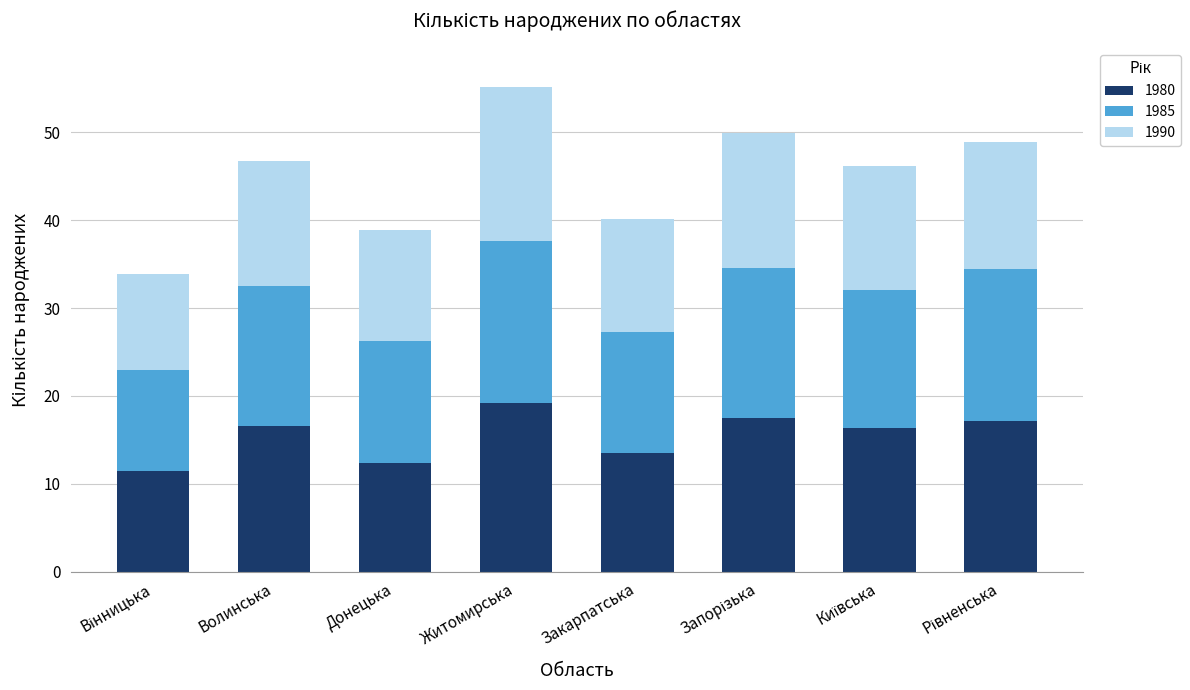

What is the minimum value for 1980?

11.4